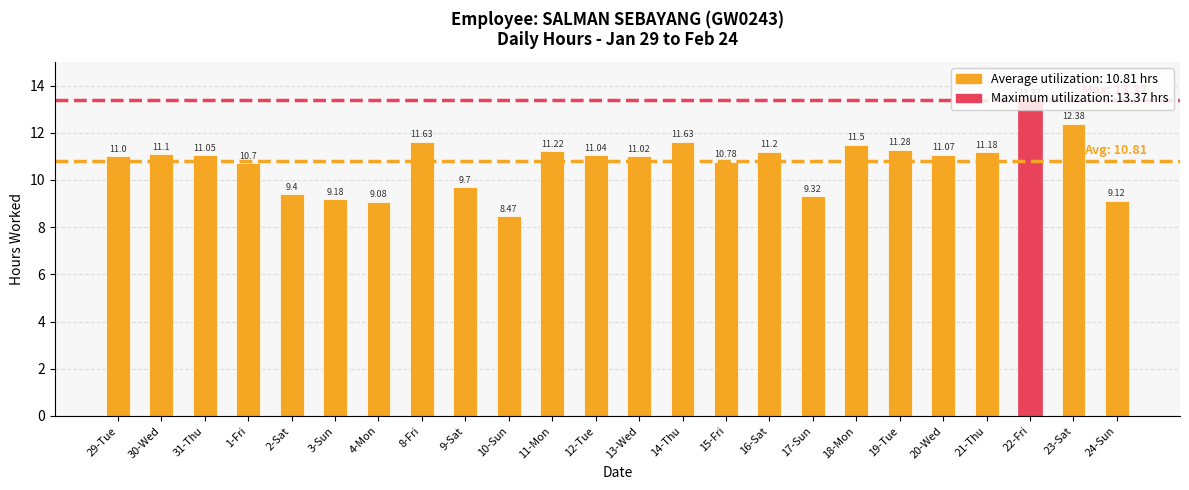

Does the chart contain stacked bars?

No